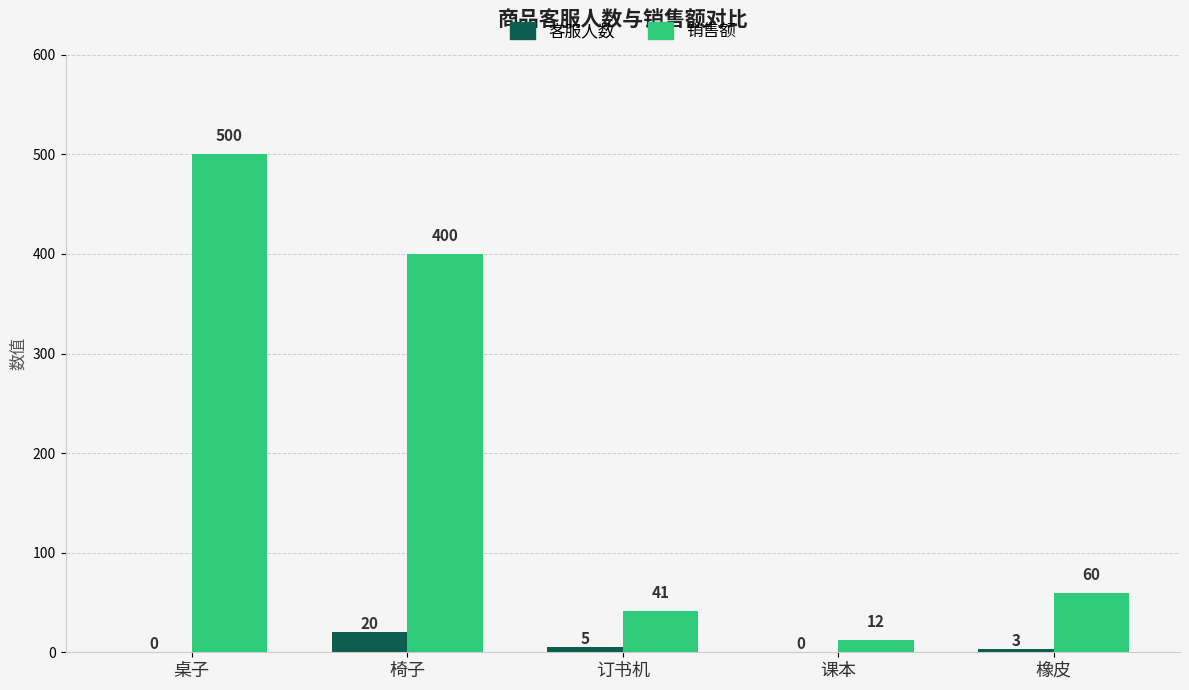

What is the maximum value for 销售额?

500